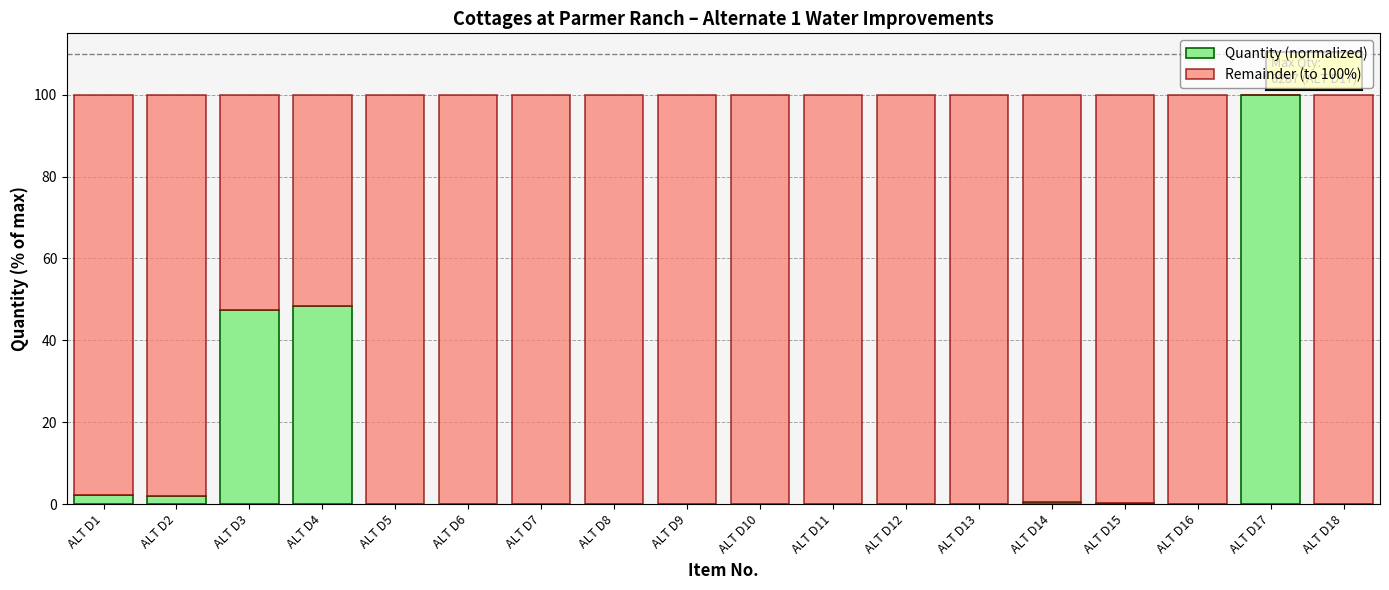

Which category has the highest value in the Quantity (normalized) series?

ALT D17